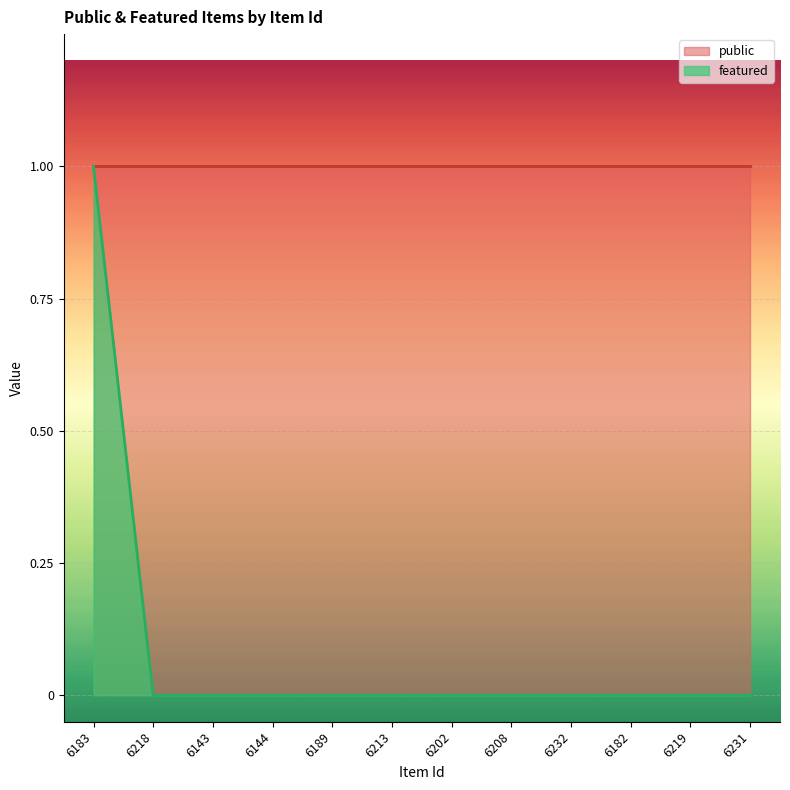

The chart shows a value of 0 at 6218. True or false?

False